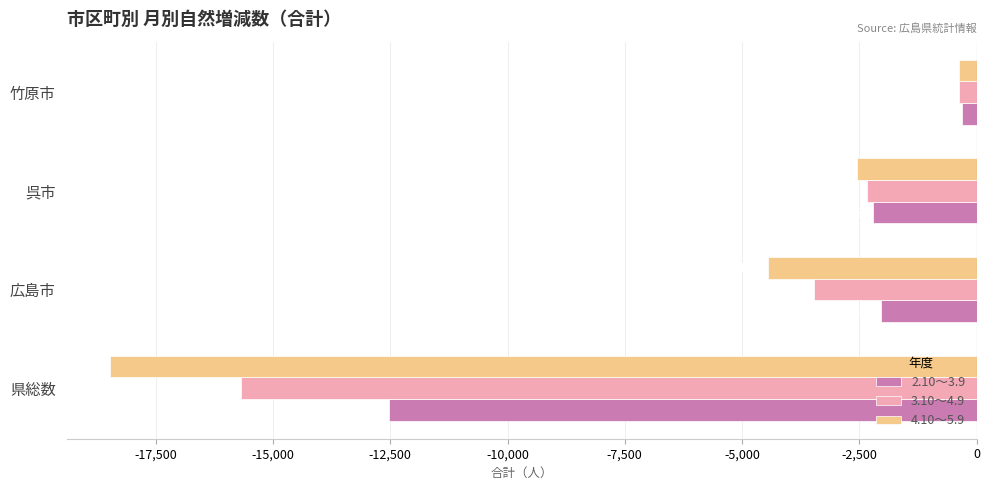

Which series has the largest total across all categories?

2.10～3.9